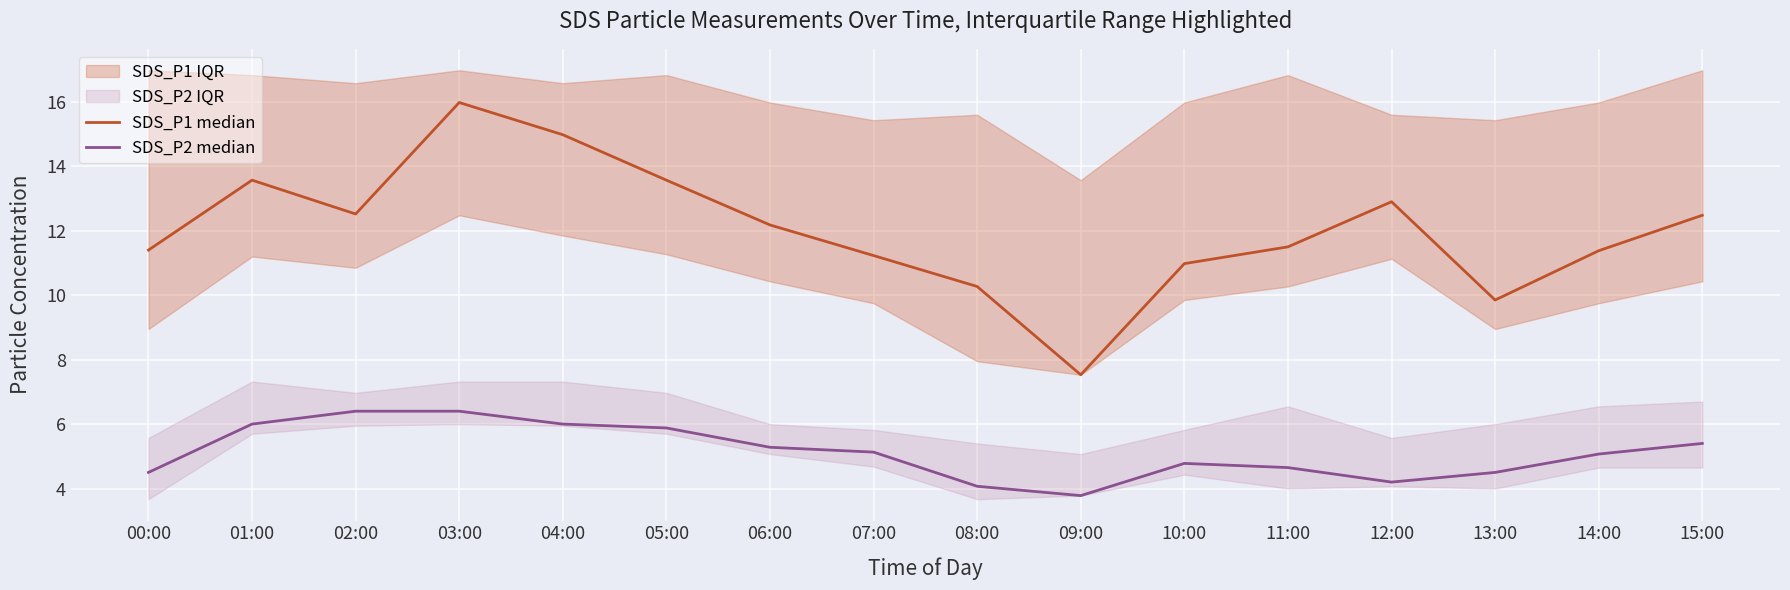

True or false: SDS_P1 median and SDS_P2 median intersect in this chart.

False